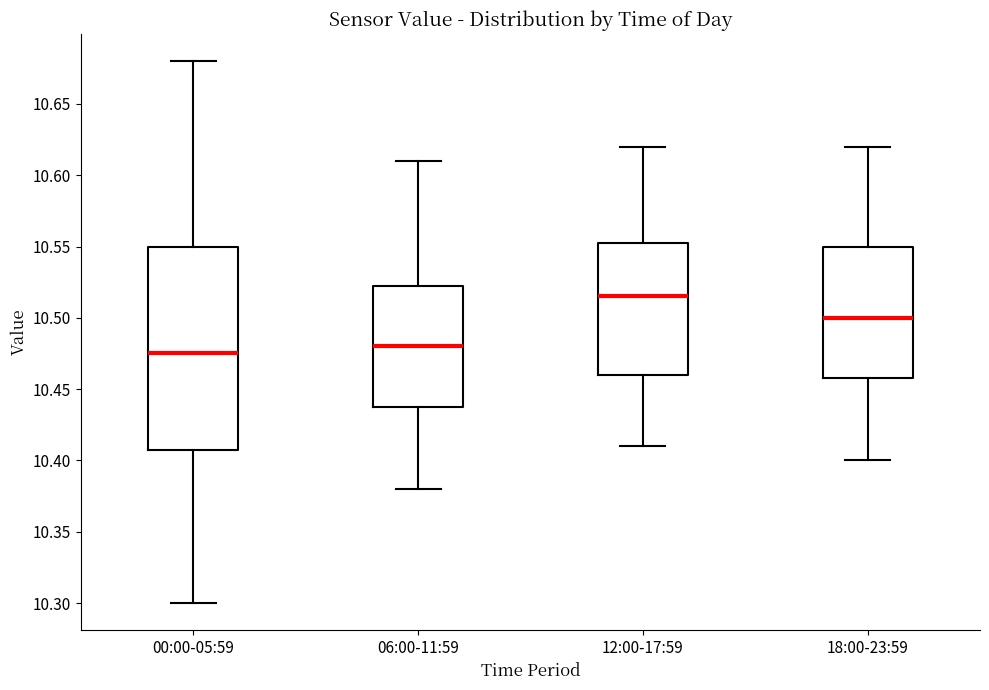

Reading left to right, read every box against the y-axis: the position of its median line, the range the box covers, and the ends of its whiskers. The values are not printed on the chart, so give them approximately, as read against the axis.

00:00-05:59: median 10.475, box 10.410 to 10.550, whiskers 10.300 to 10.680
06:00-11:59: median 10.480, box 10.440 to 10.525, whiskers 10.380 to 10.610
12:00-17:59: median 10.515, box 10.460 to 10.555, whiskers 10.410 to 10.620
18:00-23:59: median 10.500, box 10.460 to 10.550, whiskers 10.400 to 10.620